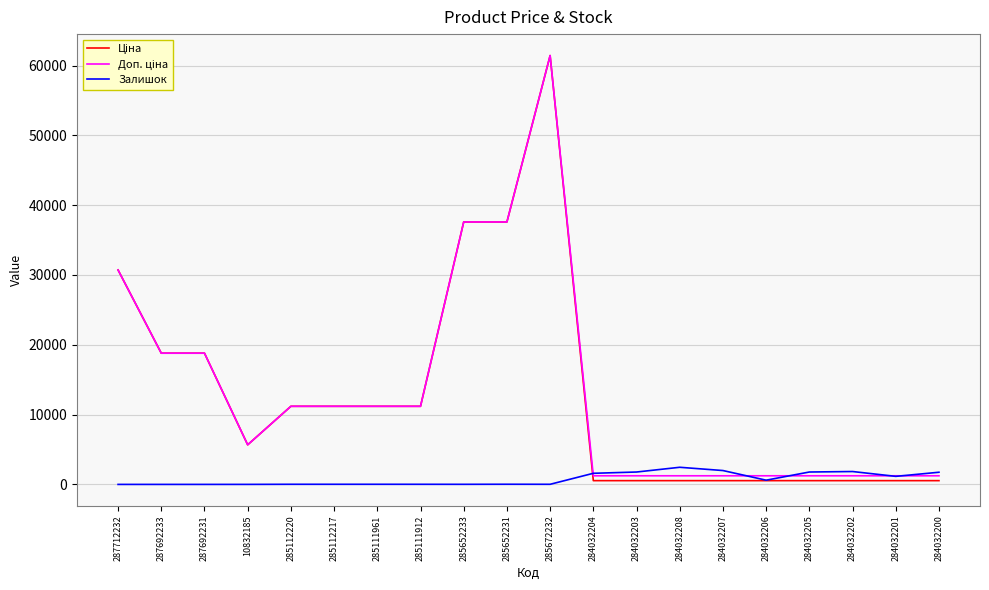

What is the total value across all series at 287692233?

37593.6